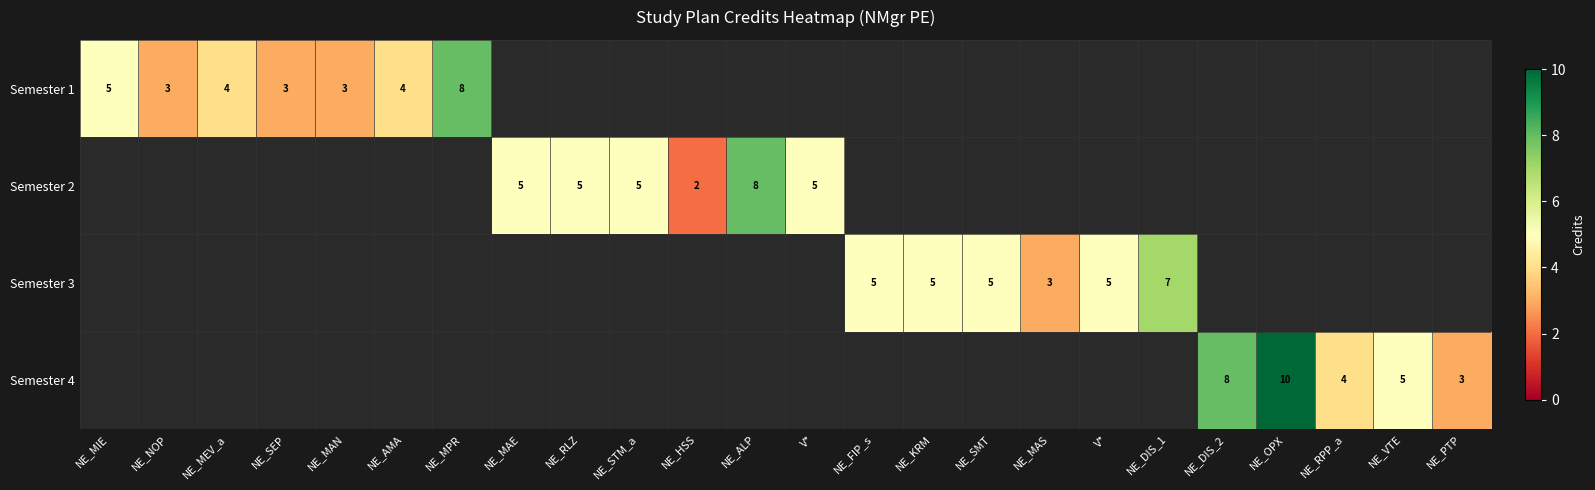

How many series are shown in this chart?

4